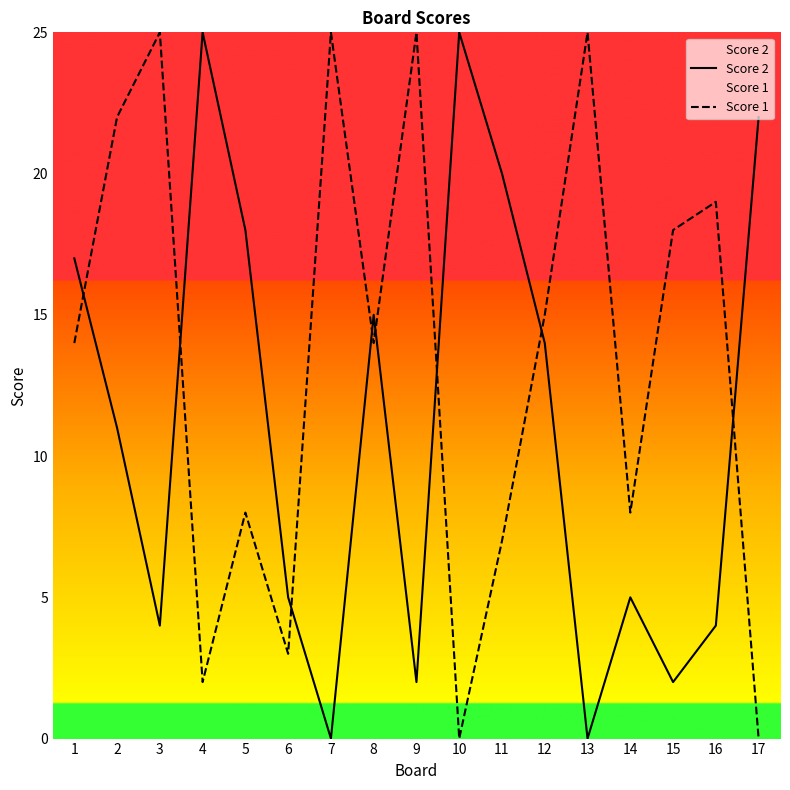

Reading left to right, what are all the values shown in this chart?

Score 2: 17	11	4	25	18	5	0	15	2	25	20	14	0	5	2	4	22
Score 1: 14	22	25	2	8	3	25	14	25	0	7	15	25	8	18	19	0